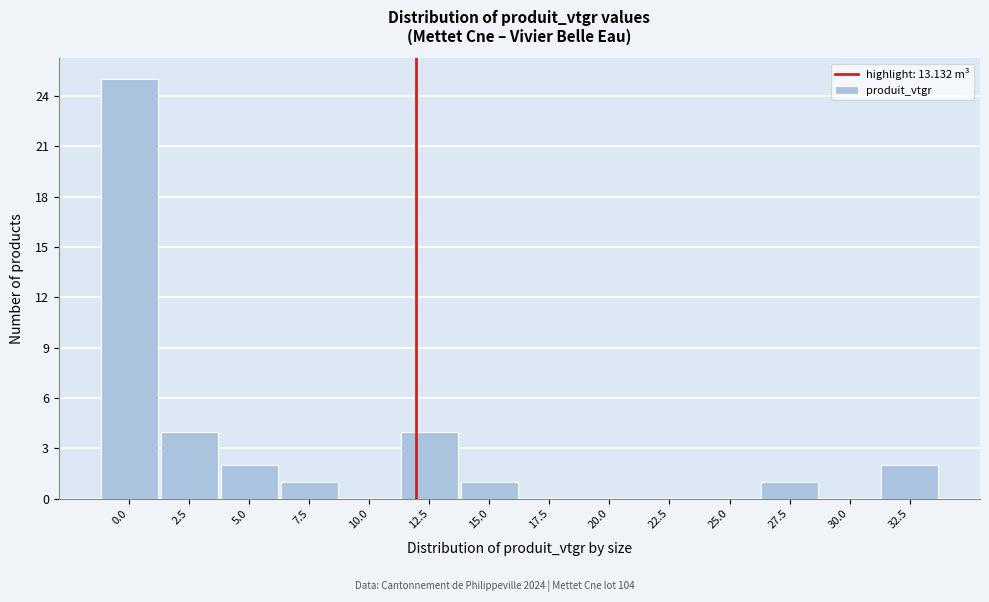

Reading left to right, extract all data points from this chart.

0.0=25	2.5=4	5.0=2	7.5=1	10.0=0	12.5=4	15.0=1	17.5=0	20.0=0	22.5=0	25.0=0	27.5=1	30.0=0	32.5=2